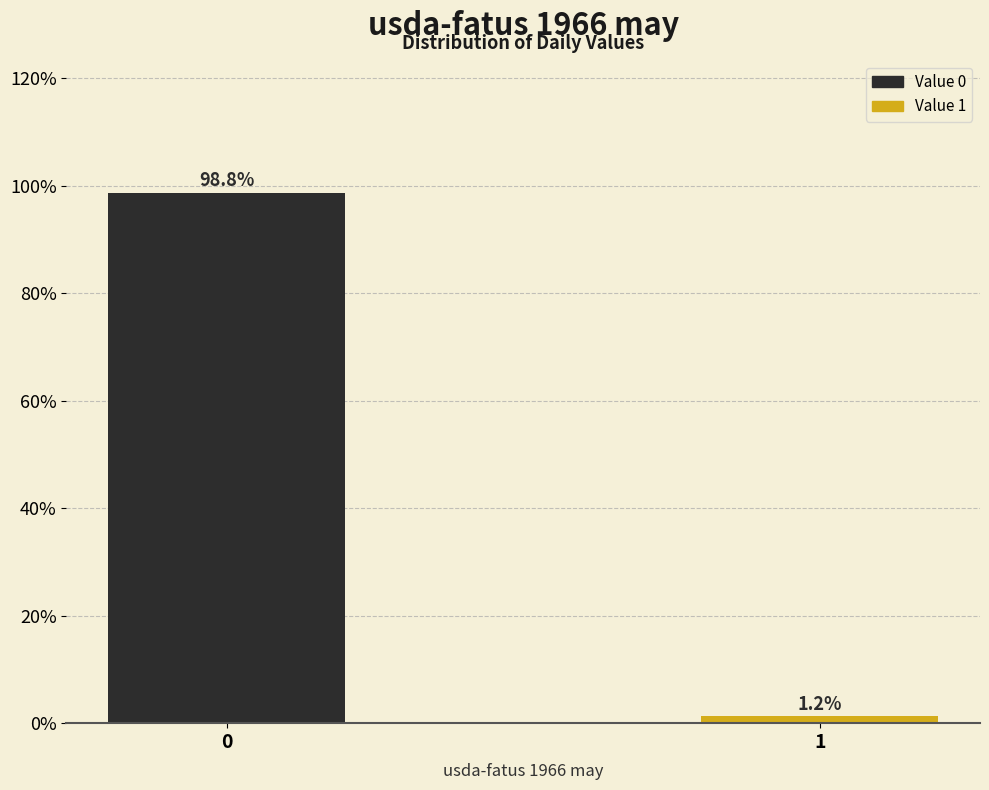

Rank the categories by value from lowest to highest.

1, 0